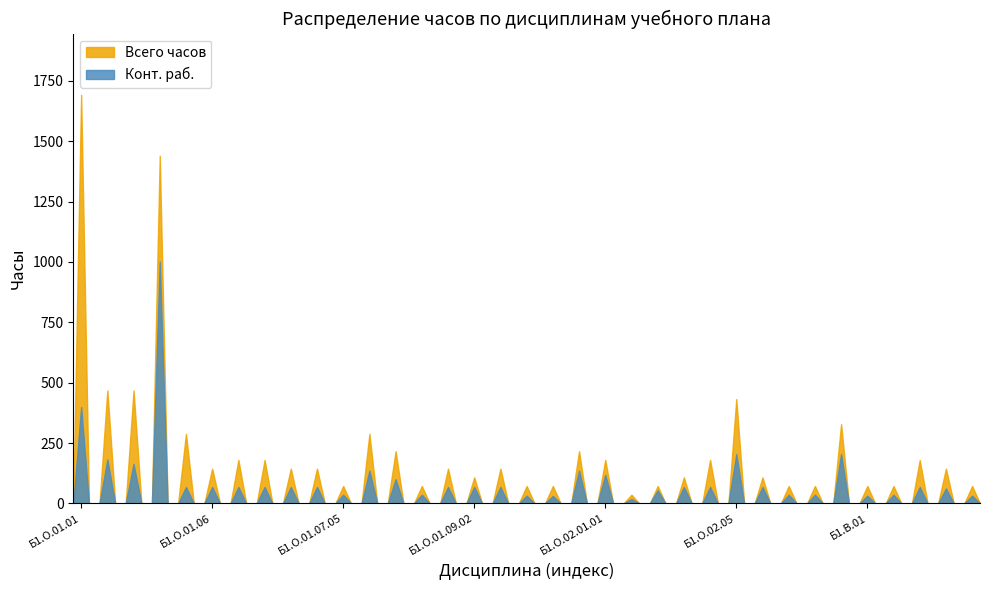

True or false: Всего часов has more than 2 interior local peaks.

True